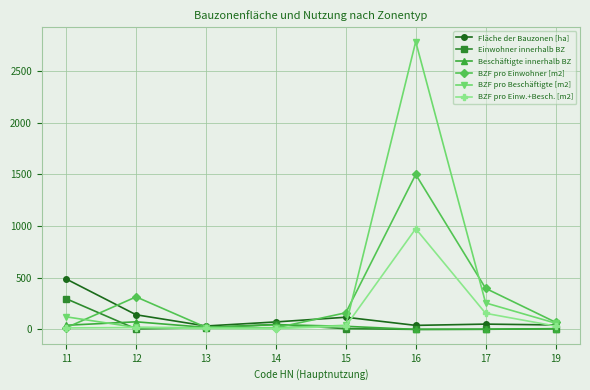

What is the approximate value of Beschäftigte innerhalb BZ at 13?

19.4